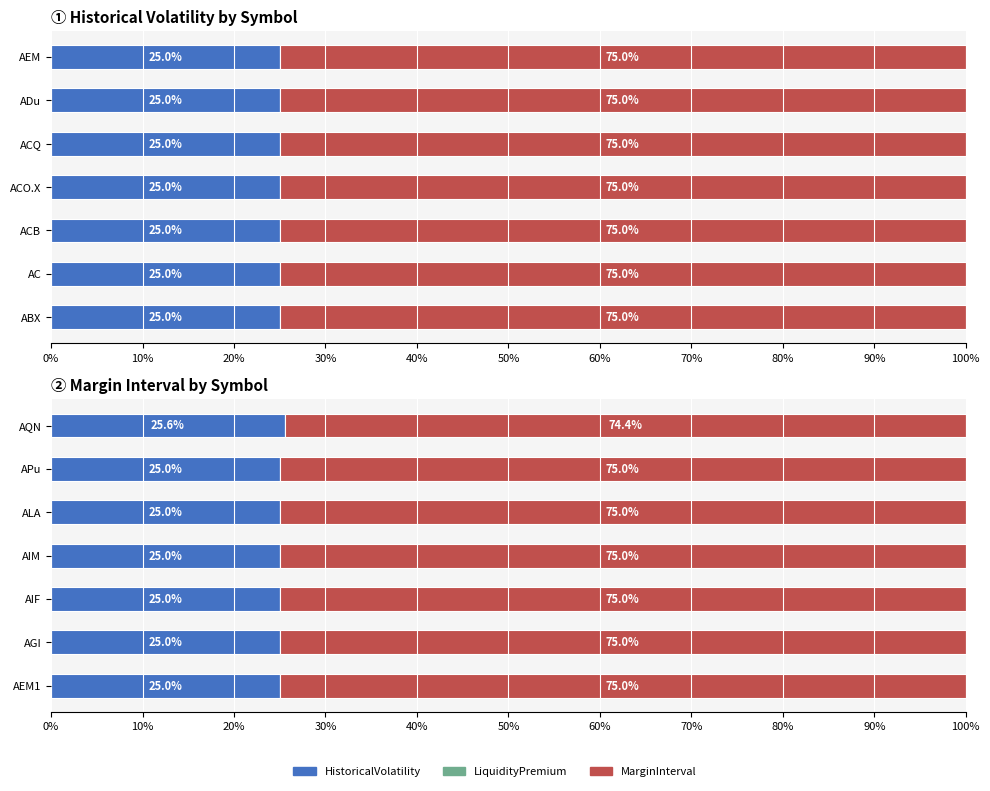

The HistoricalVolatility series shows 42.8 at AEM1. True or false?

False